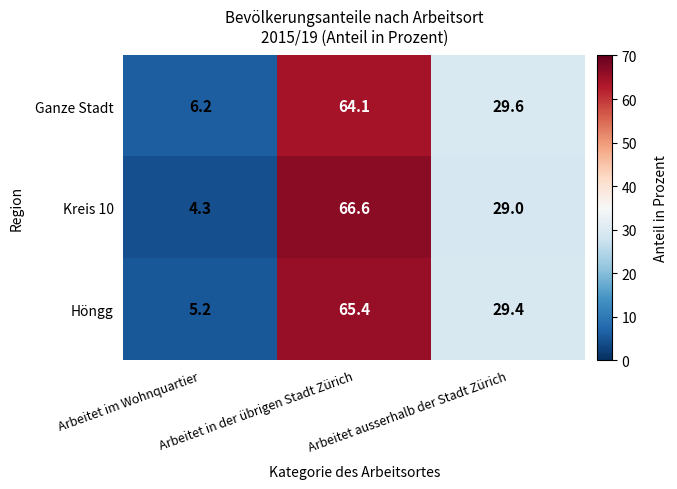

Which category has the highest value across all series?

Arbeitet in der übrigen Stadt Zürich